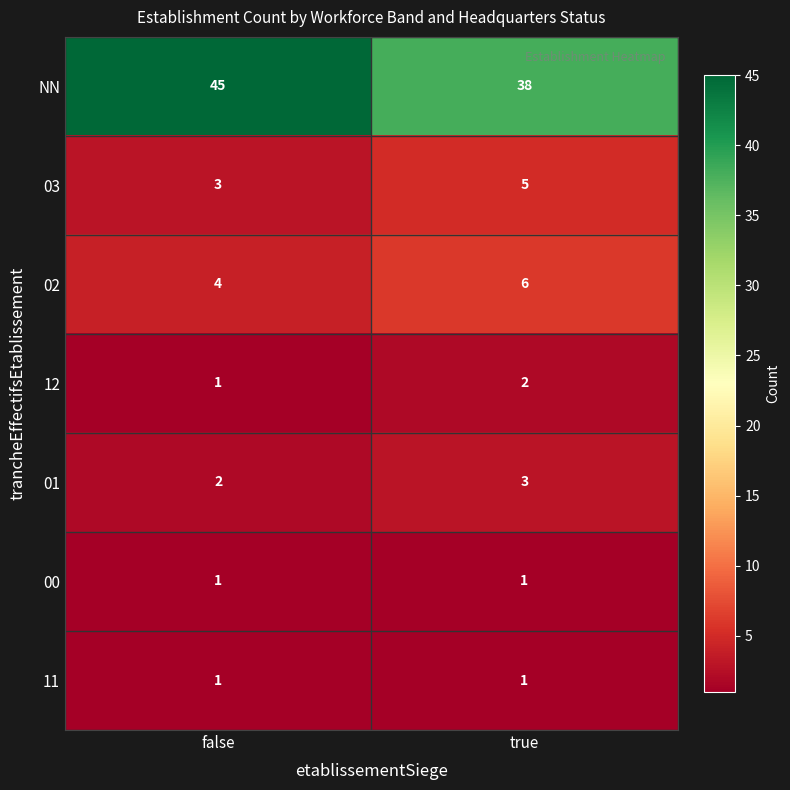

What is the average value of the 02 series?

5